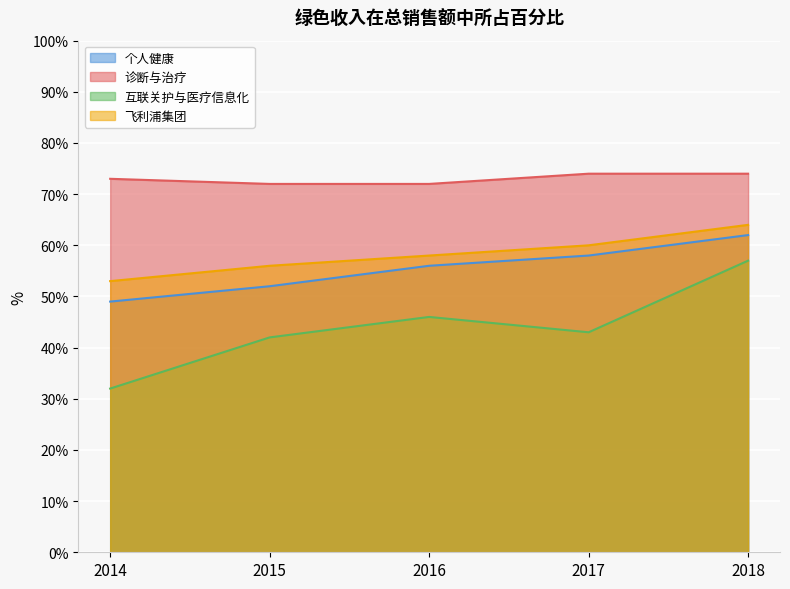

Rank the series by their maximum value, from highest to lowest.

诊断与治疗, 飞利浦集团, 个人健康, 互联关护与医疗信息化